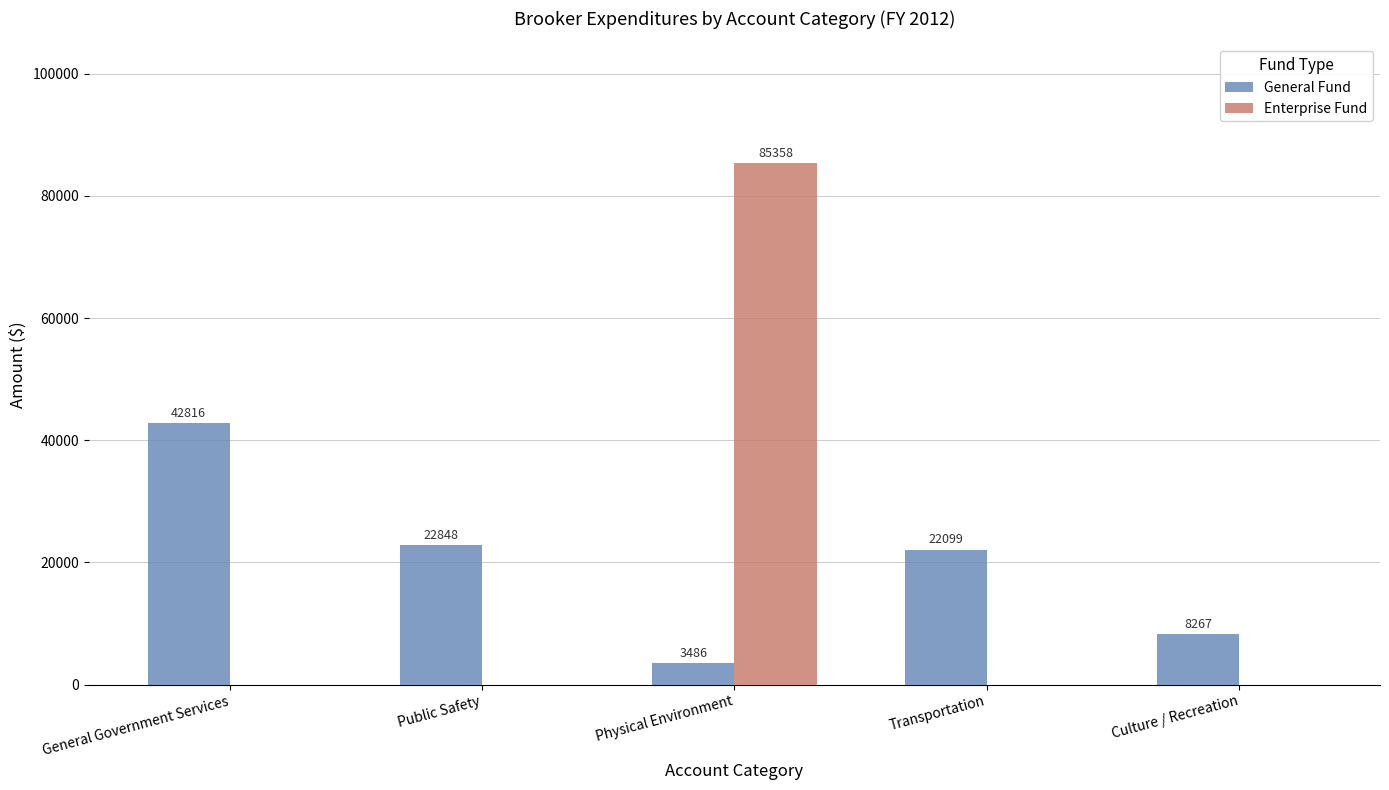

Which category has the highest value across all series?

Physical Environment